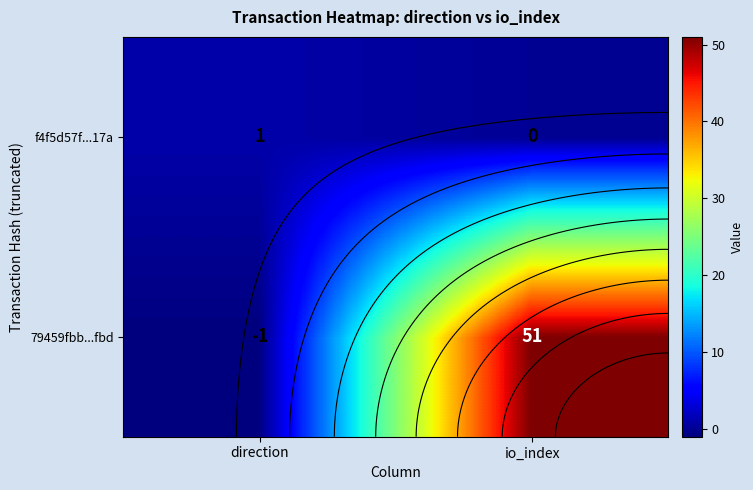

What is the difference between the maximum and minimum values in the 79459fbb...fbd series?

52